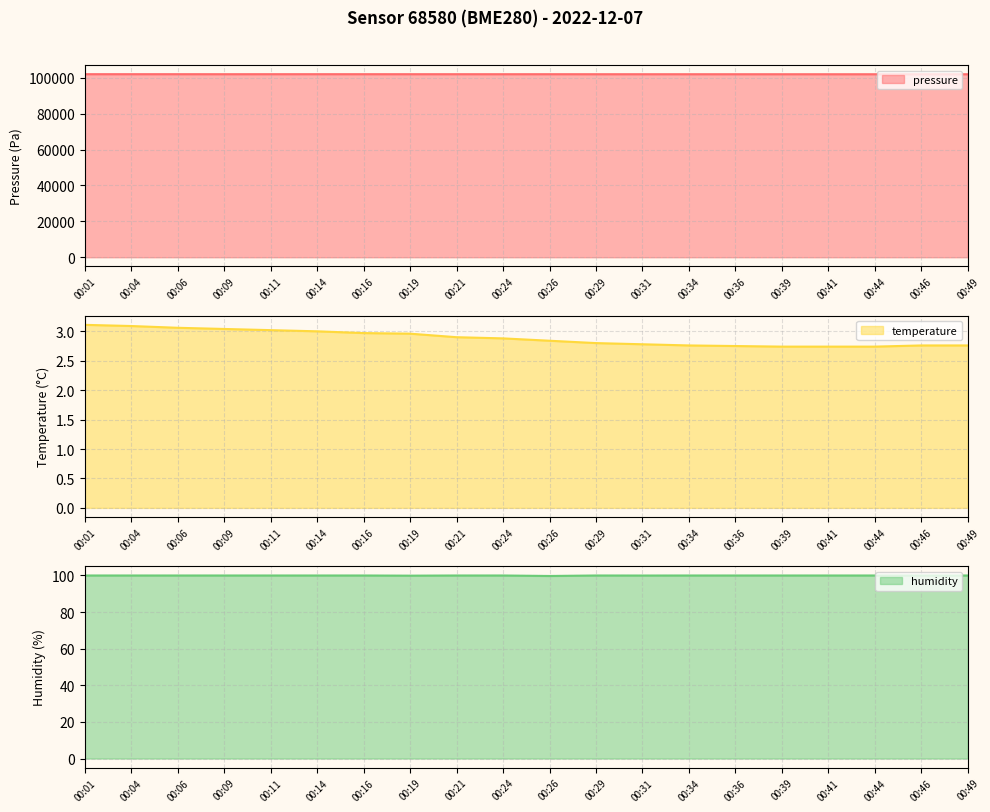

Is the value of pressure at 00:39 greater than the value of humidity at 00:21?

Yes